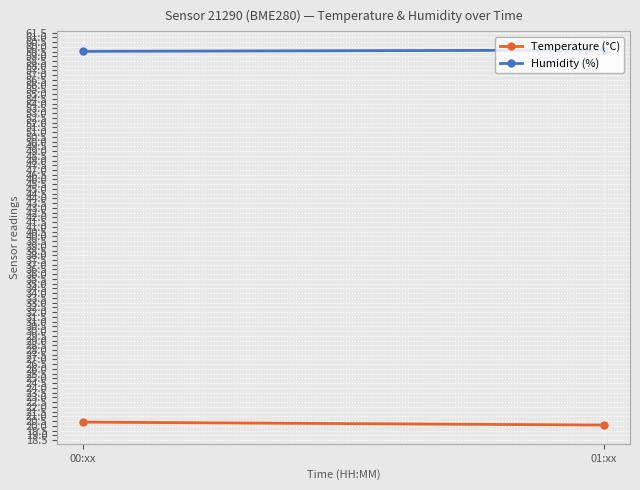

How many distinct data groups are displayed?

2